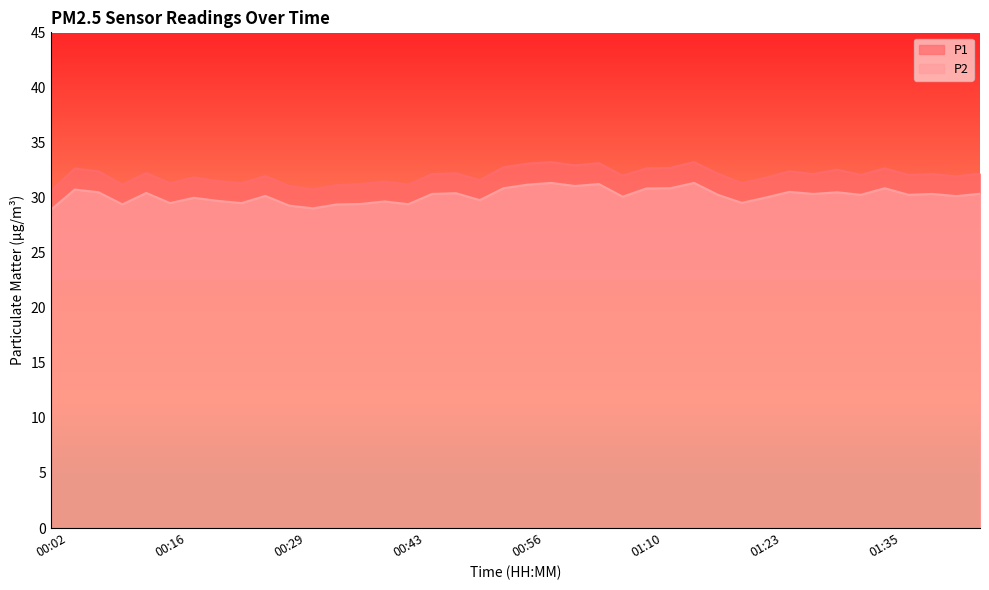

Reading left to right, list all the values displayed in this chart.

P1: 30.6	32.6	32.4	31.2	32.2	31.3	31.8	31.5	31.3	31.9	31.1	30.7	31.1	31.2	31.4	31.2	32.1	32.2	31.6	32.8	33.1	33.2	32.9	33.1	32.0	32.6	32.7	33.2	32.2	31.3	31.8	32.4	32.1	32.5	32.0	32.6	32.0	32.1	31.9	32.2
P2: 28.9	30.7	30.5	29.4	30.4	29.5	30.0	29.7	29.5	30.1	29.3	29.0	29.4	29.4	29.6	29.4	30.3	30.4	29.8	30.9	31.2	31.3	31.1	31.2	30.1	30.8	30.9	31.3	30.2	29.5	30.0	30.5	30.3	30.5	30.2	30.9	30.2	30.3	30.1	30.4